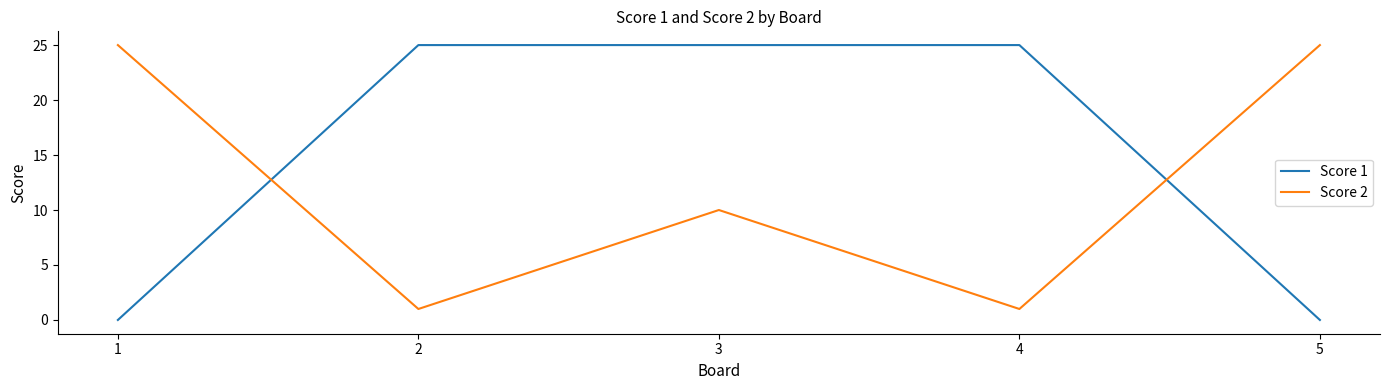

Reading left to right, list all the values displayed in this chart.

Score 1: 0	25	25	25	0
Score 2: 25	1	10	1	25